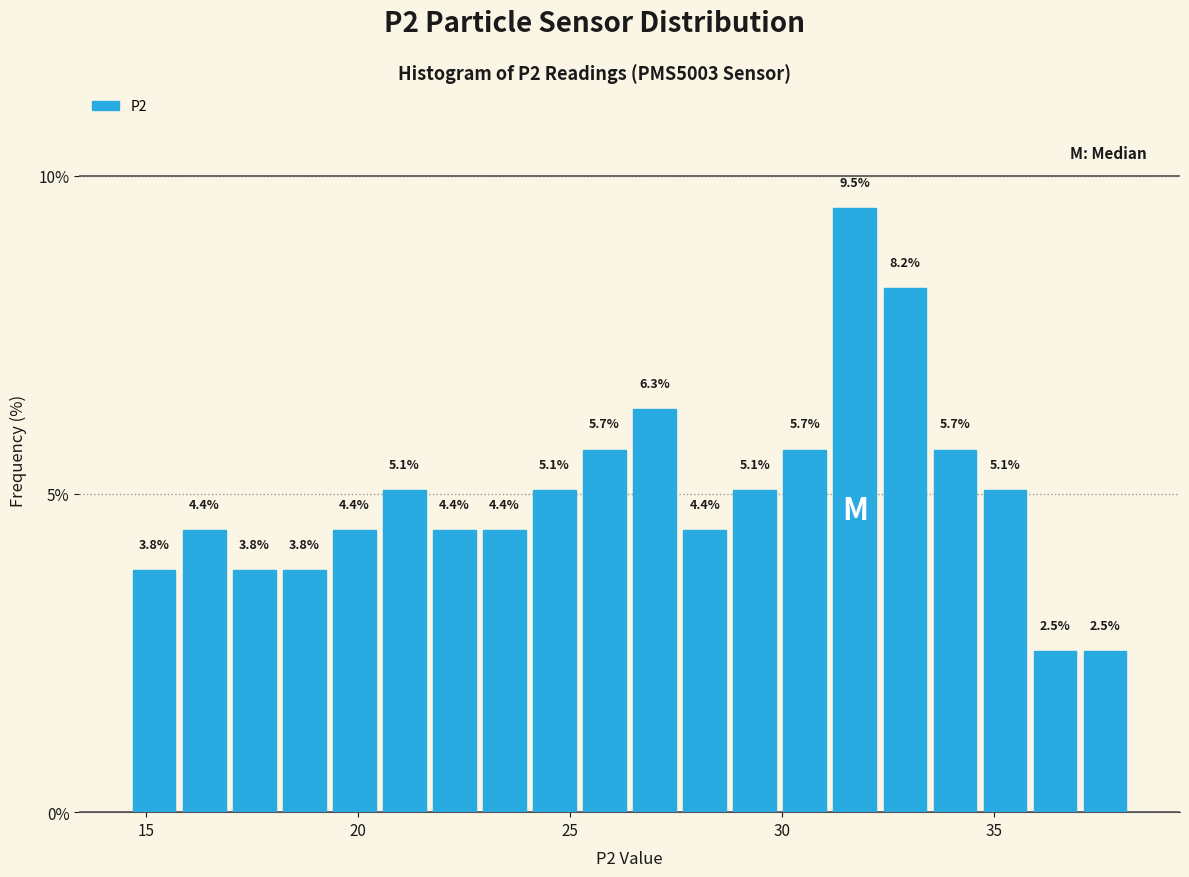

Around what value on the x-axis is the tallest bar? Give the approximate position of its centre, as read against the axis.

31.5